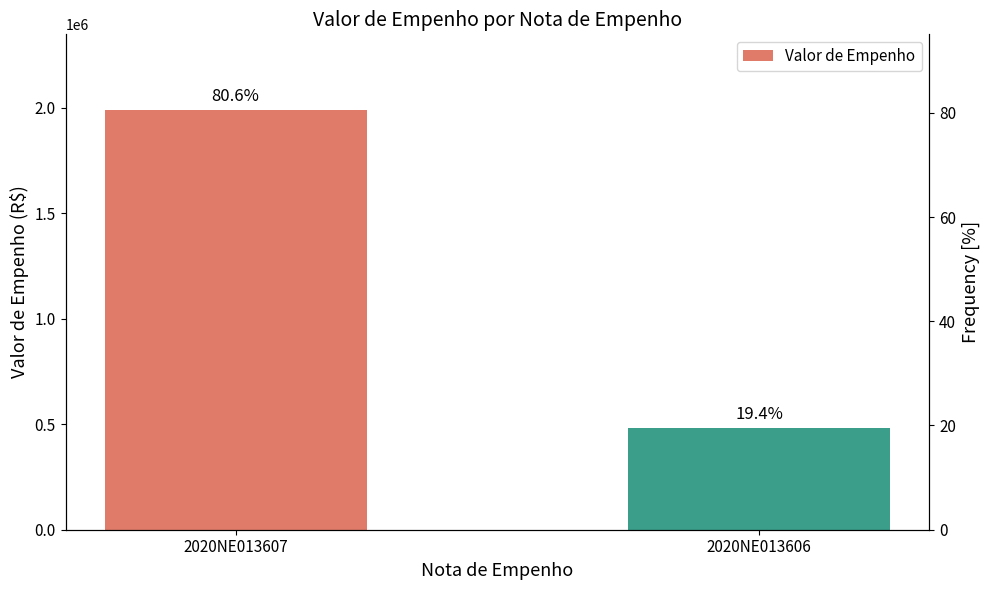

How many bars are there in total?

2